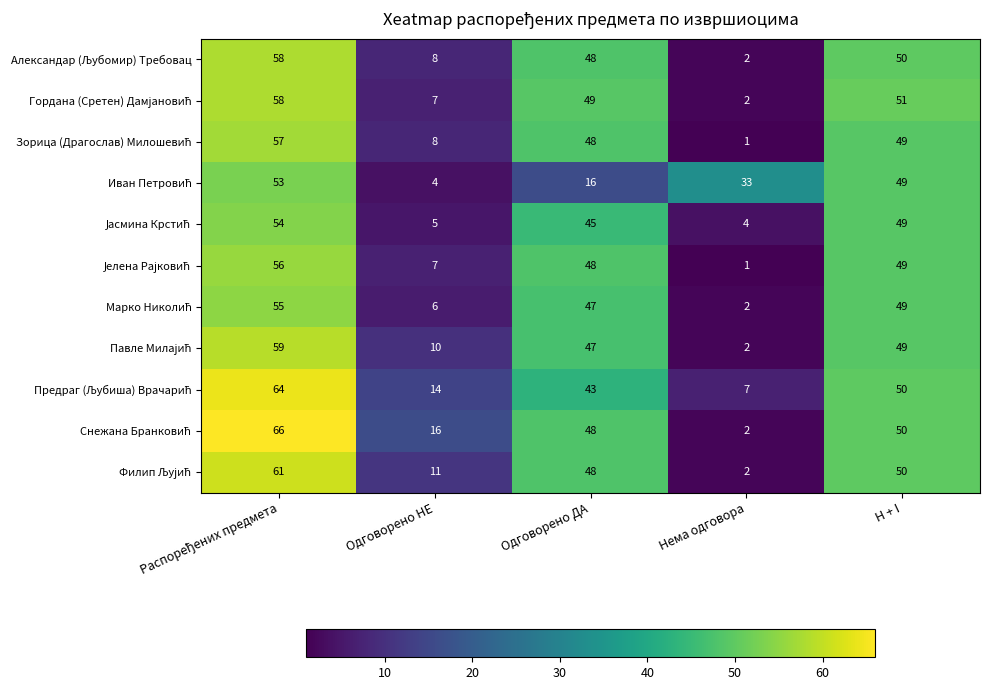

What is the greatest value displayed?

66